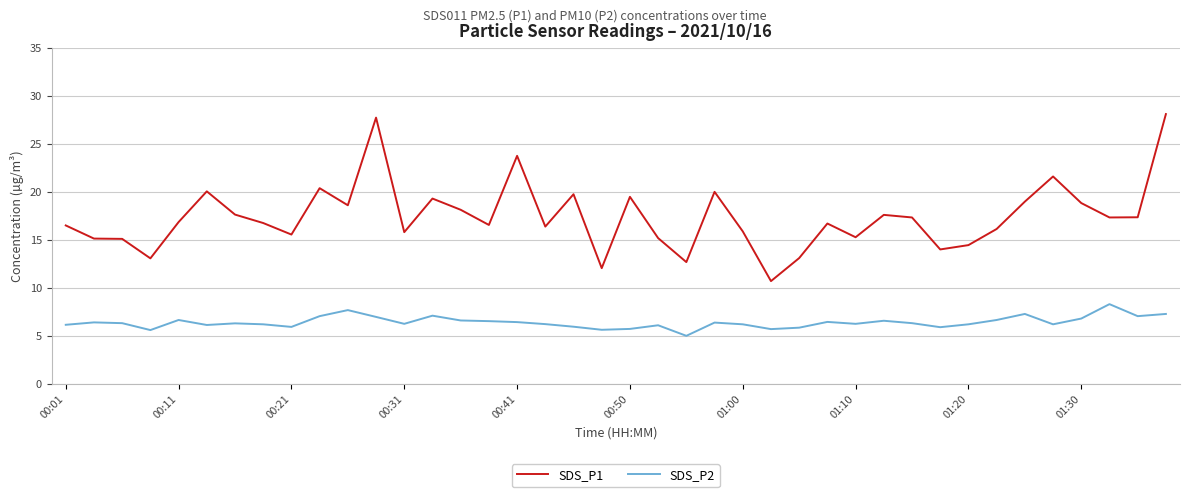

Which series has the largest total across all categories?

SDS_P1